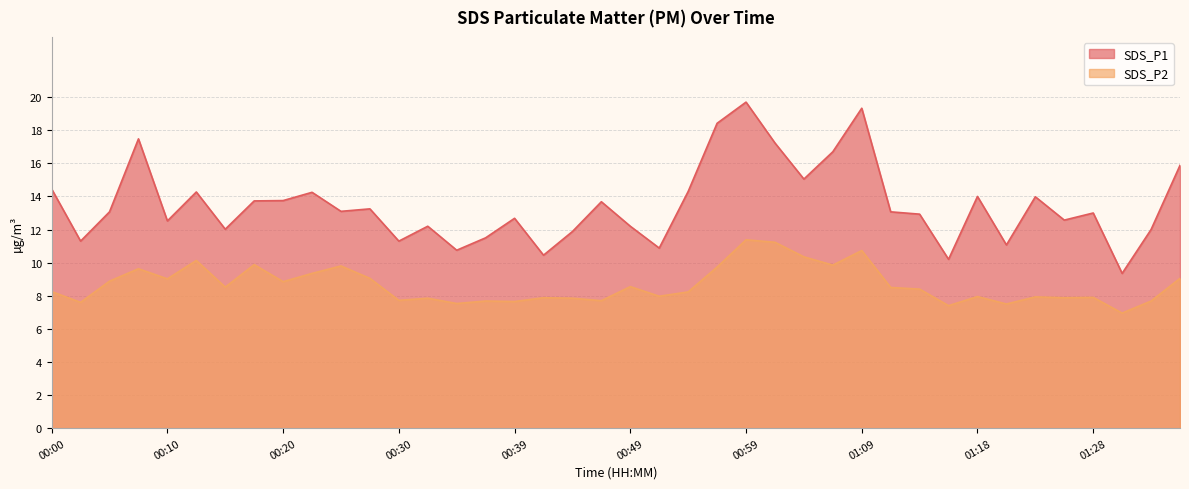

Between 00:37 and 01:35, which series saw the biggest shift?

SDS_P1